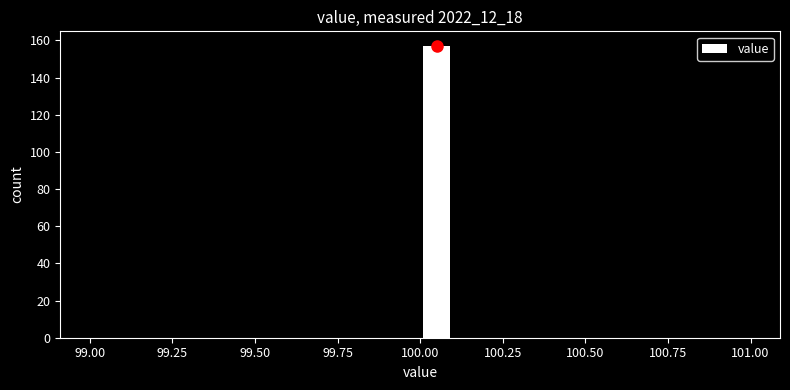

Around what value on the x-axis is the tallest bar? Give the approximate position of its centre, as read against the axis.

100.05